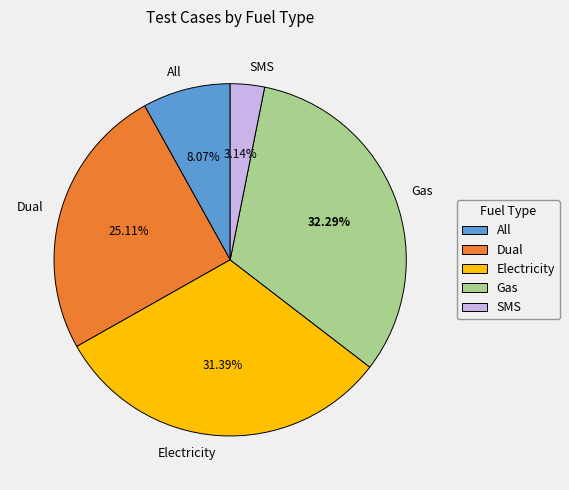

Does Electricity account for over 50% of the chart?

No